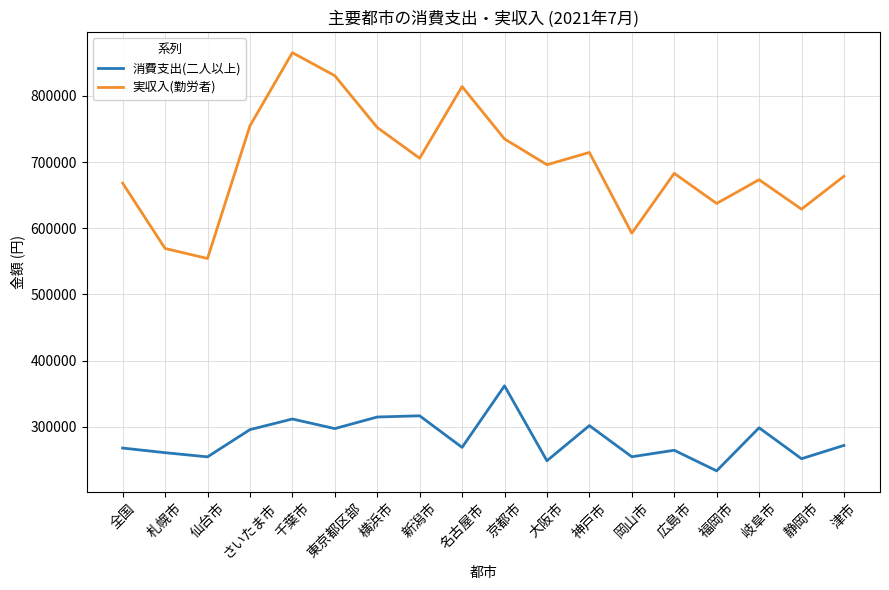

What is the spread (max minus min) of values at 札幌市?

308676